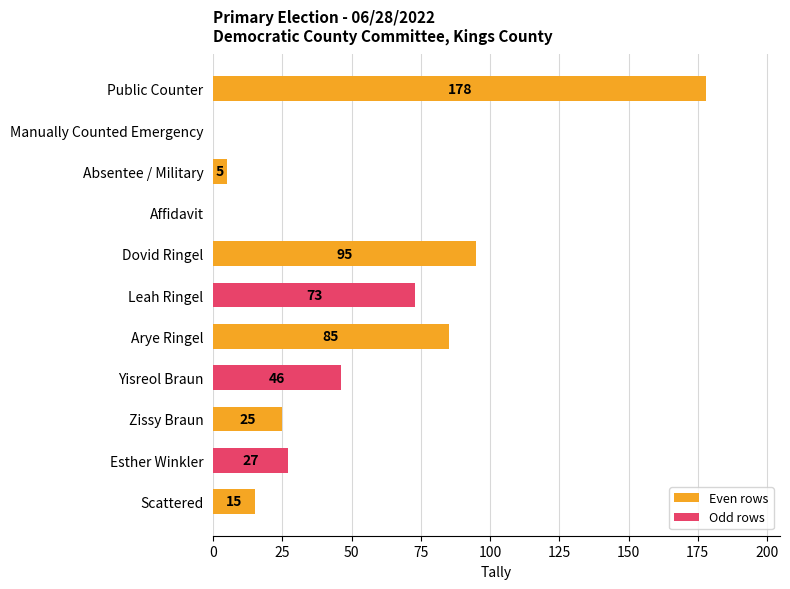

How many positive values are there?

9